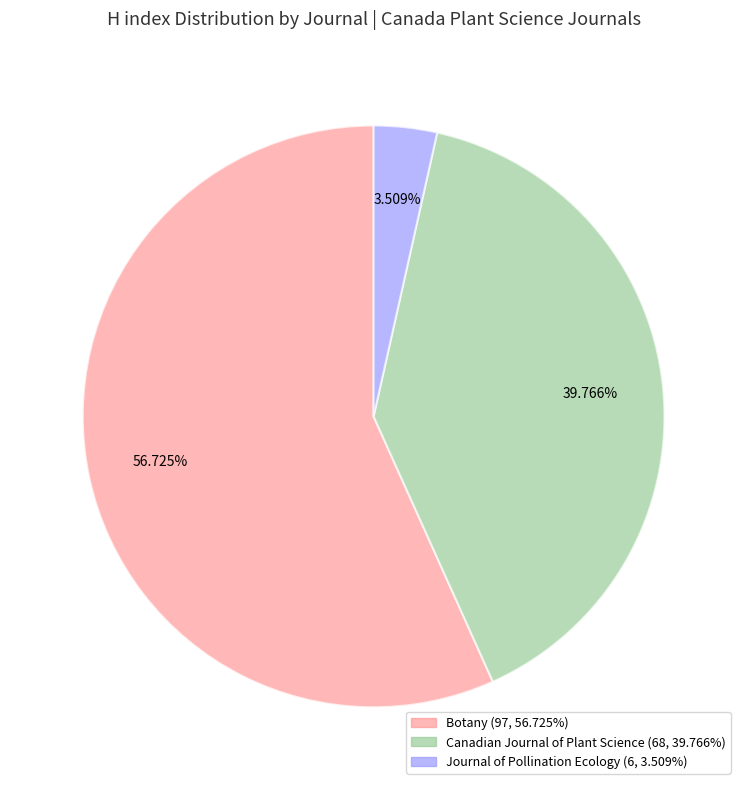

To the nearest percent, what is the difference between the Botany and Journal of Pollination Ecology slice percentages?

53%